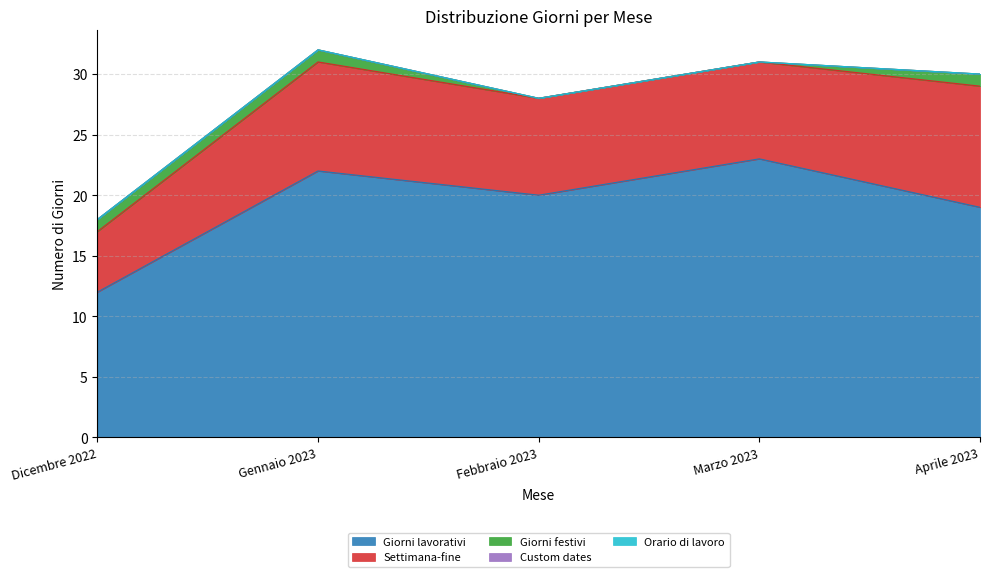

True or false: Giorni lavorativi and Orario di lavoro intersect in this chart.

False